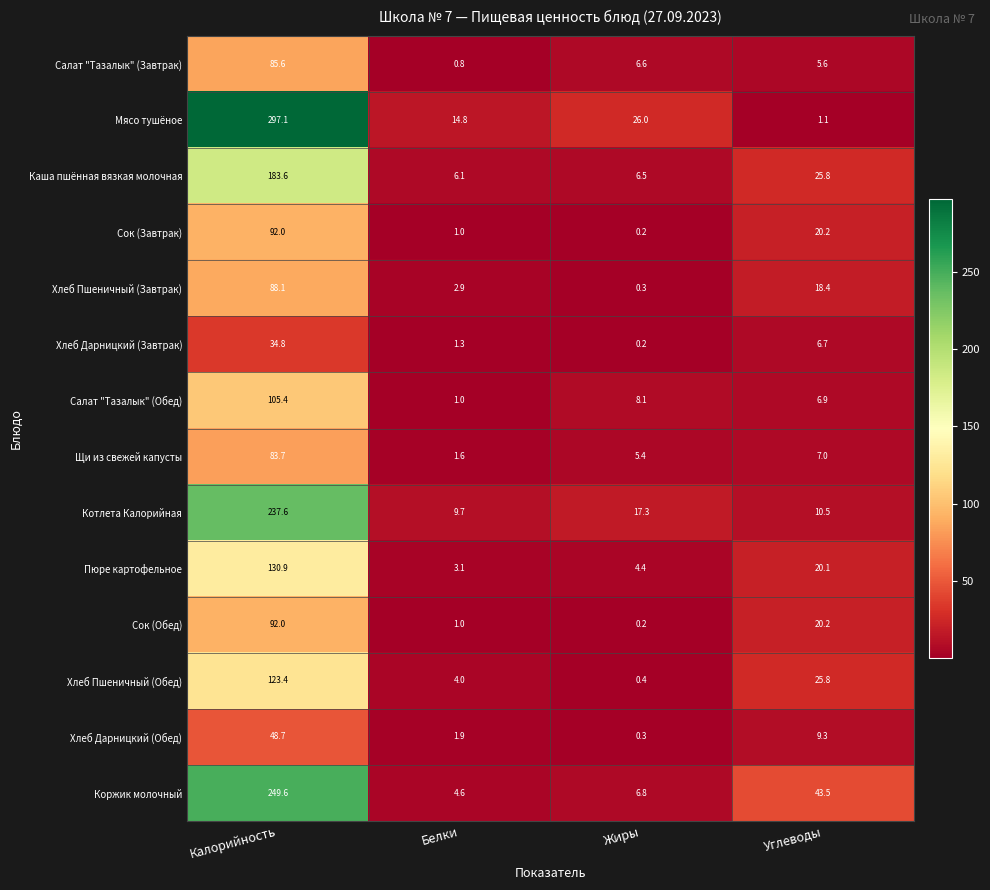

Which series has the largest total across all categories?

Мясо тушёное